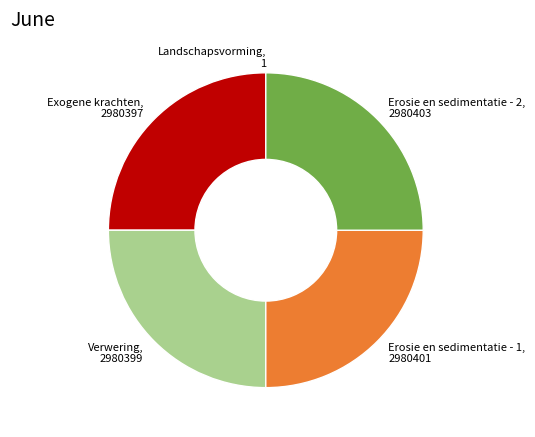

The Verwering slice represents 25% of the pie. True or false?

True